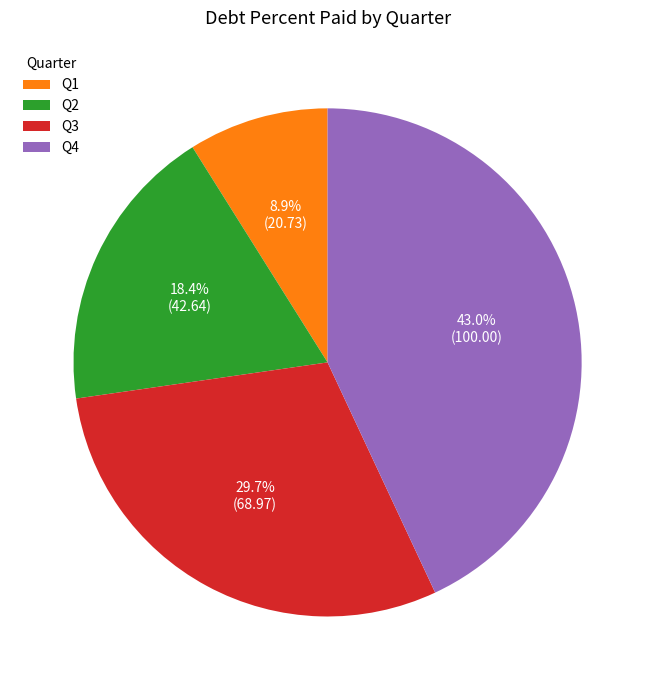

Which category has the biggest portion of the pie?

Q4